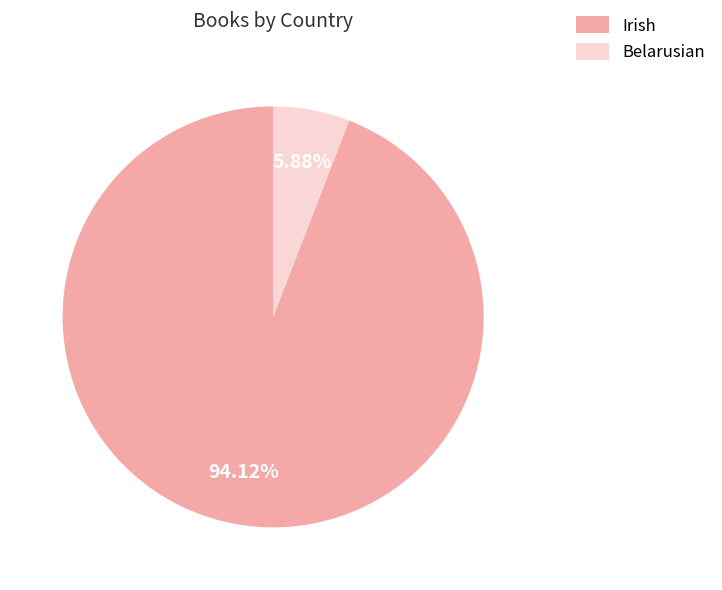

Is it true that Belarusian is 6% of the pie?

True